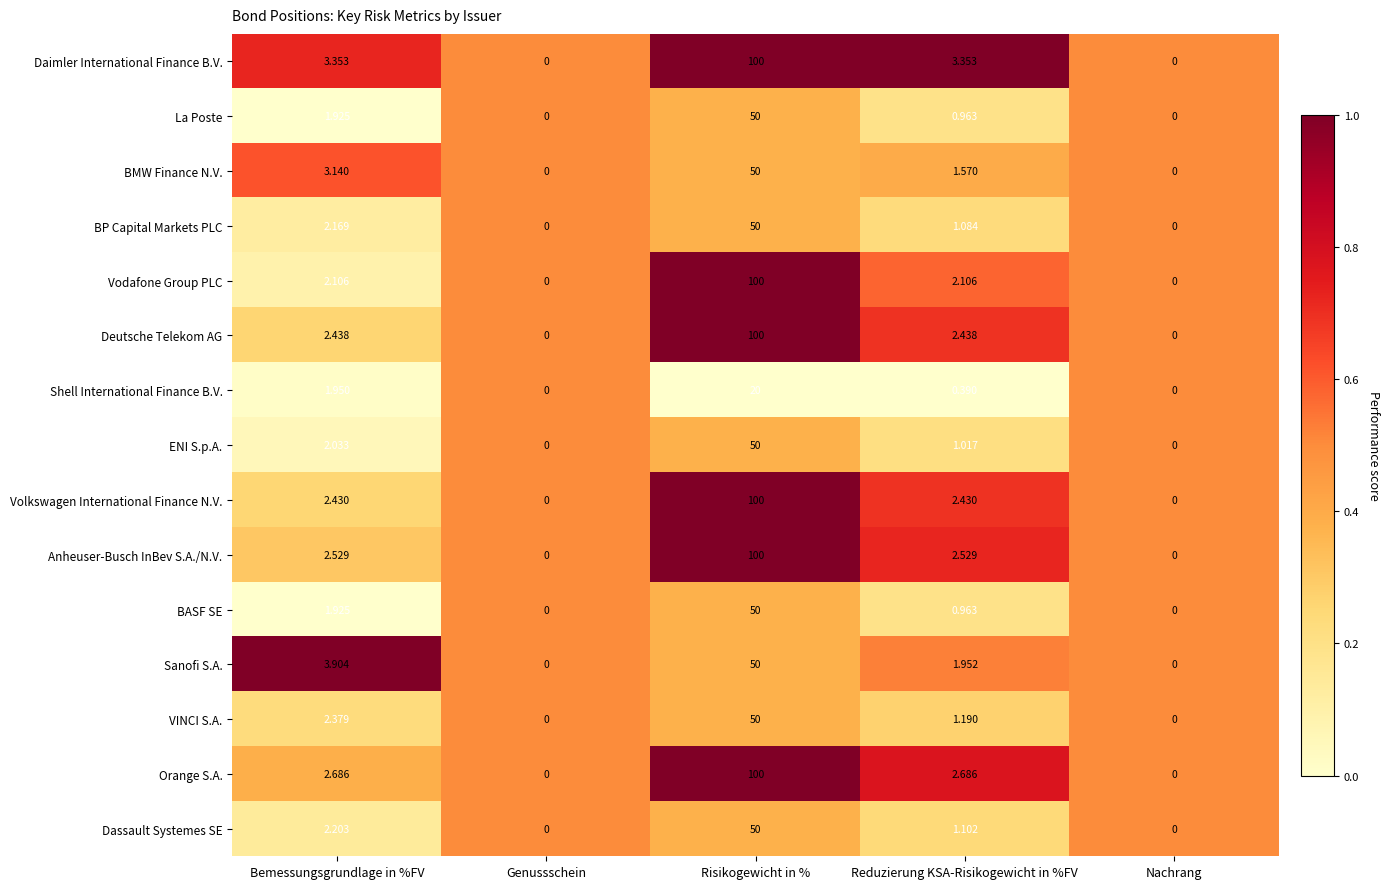

Count the number of categories in the chart.

5